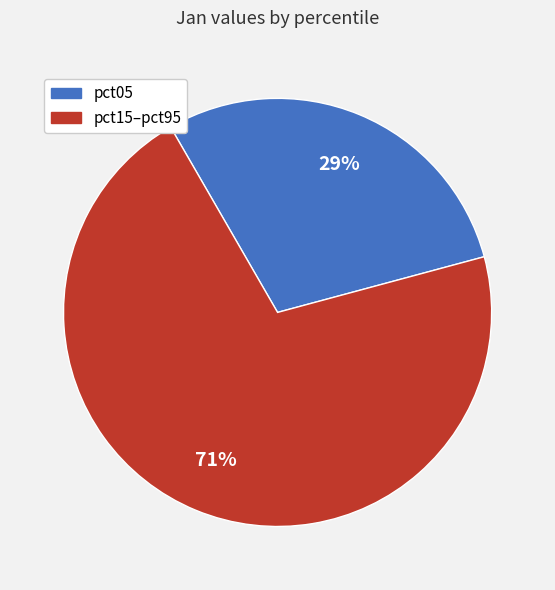

To the nearest percent, what is the difference between the largest and smallest slice percentages?

42%